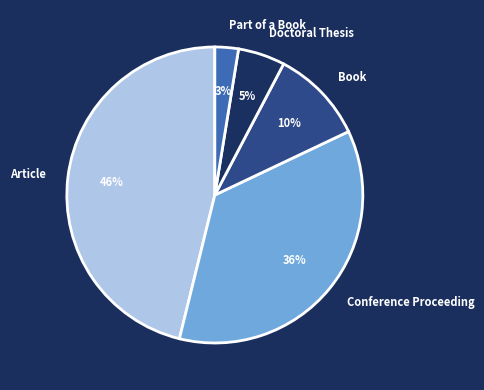

What is the smallest slice in the pie chart?

Part of a Book